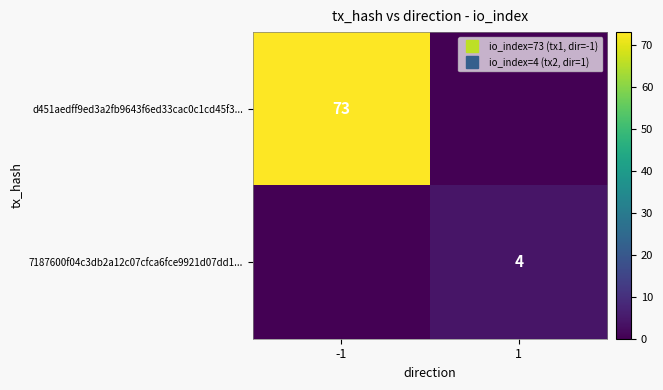

What is the total value across all series at -1?

73